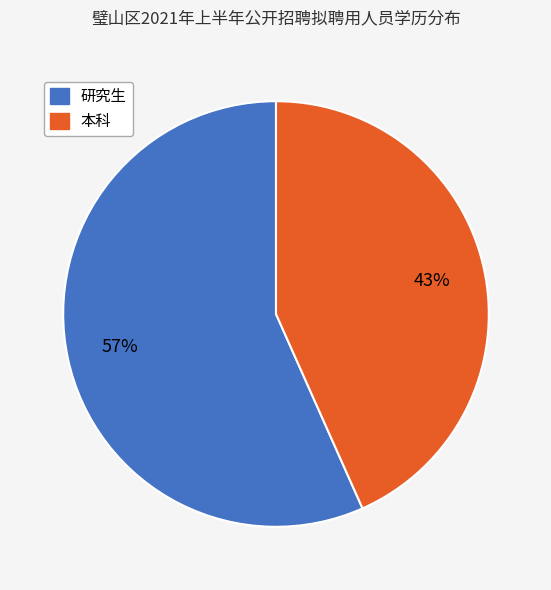

Rank the categories by value from highest to lowest.

研究生, 本科